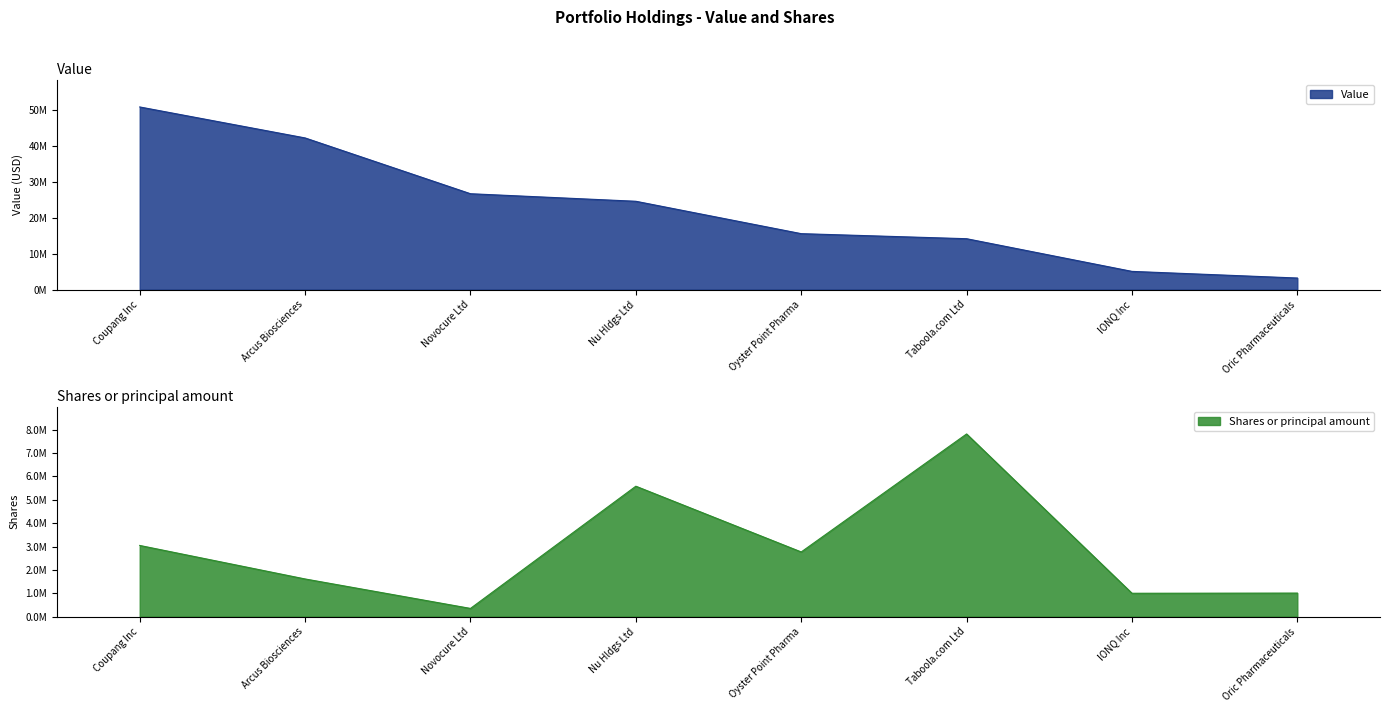

What is the greatest value displayed?

50786000